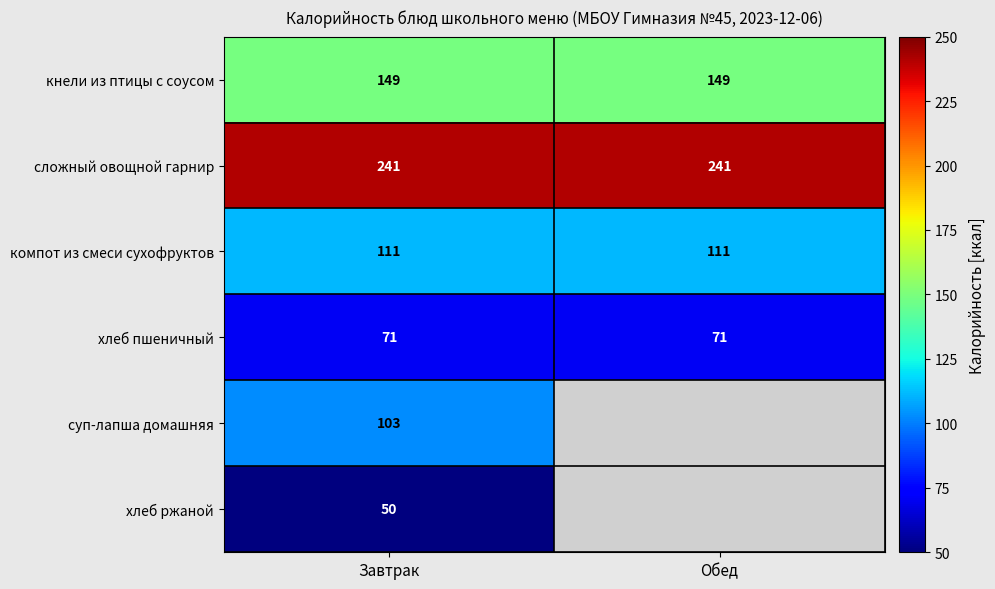

What is the approximate value of кнели из птицы с соусом at Завтрак?

149